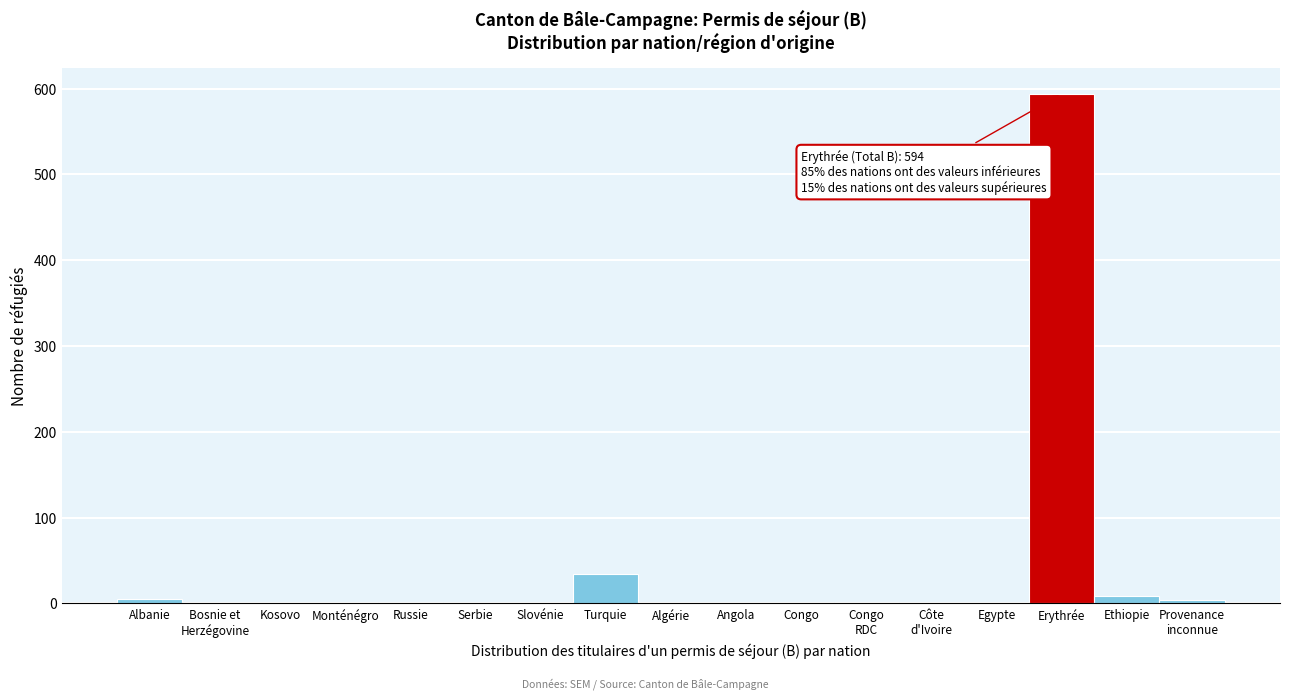

What is the sum of all values?

652